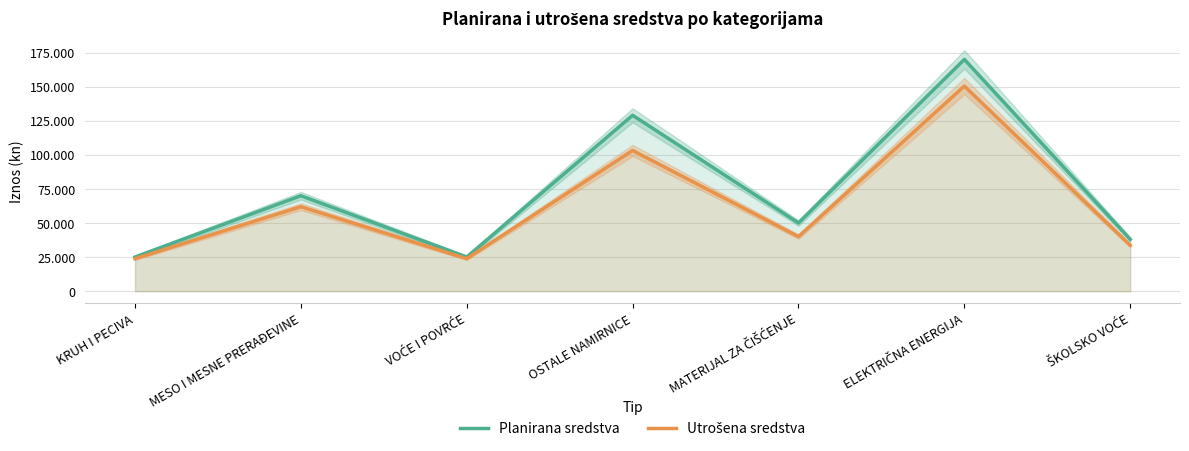

True or false: Planirana sredstva and Utrošena sredstva cross at least once.

False